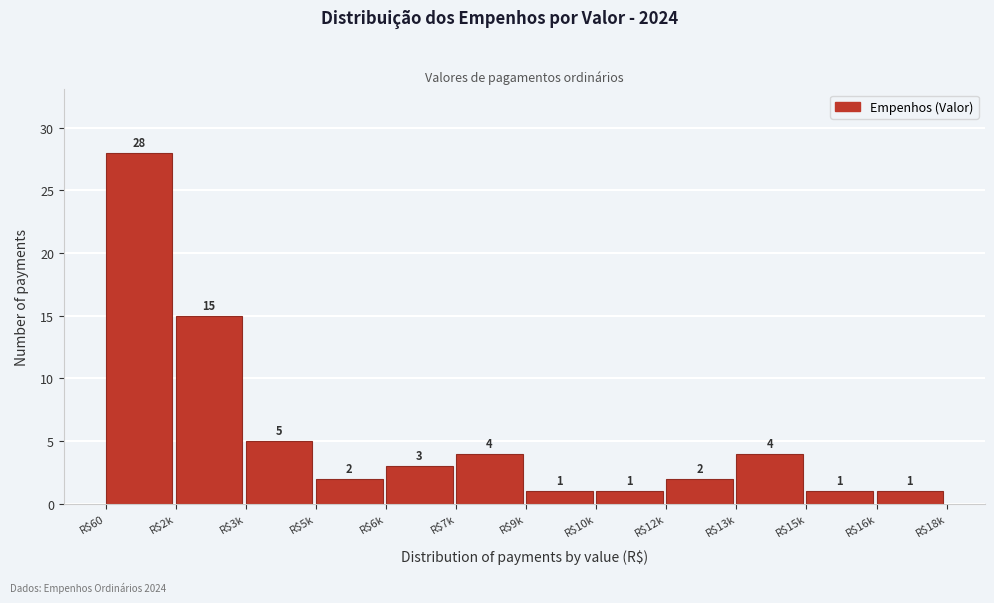

Reading left to right, what are all the values shown in this chart?

28	15	5	2	3	4	1	1	2	4	1	1